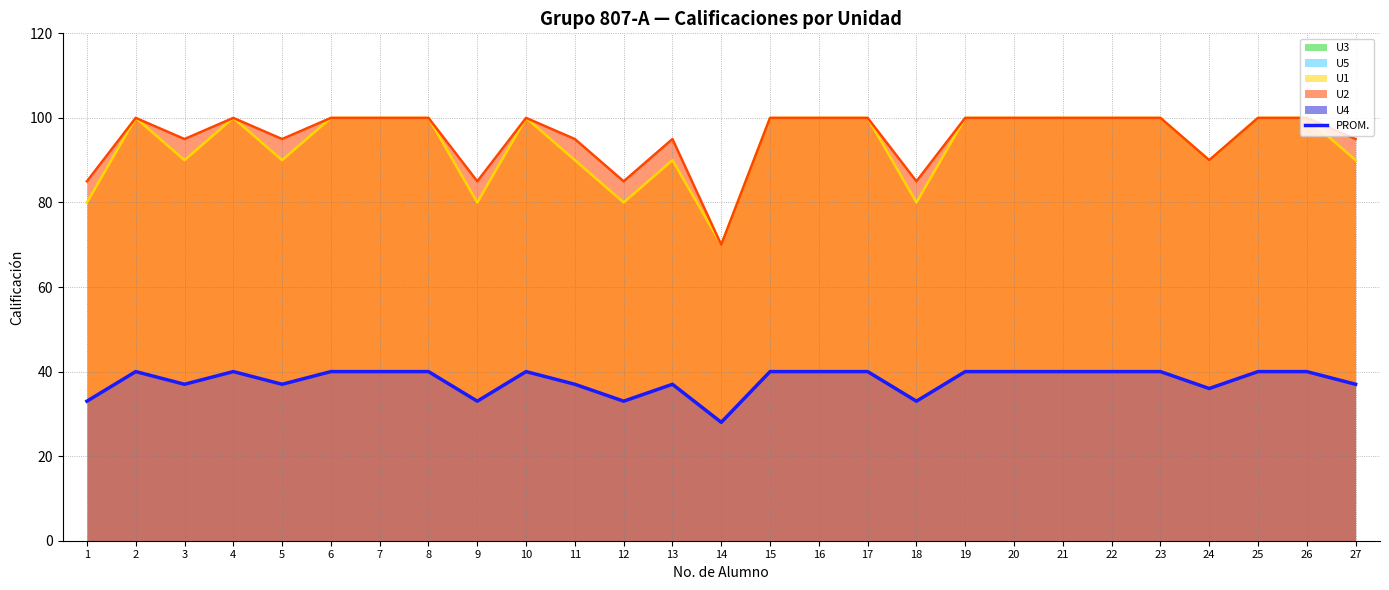

Approximately how many times larger is the value at 15 compared to 25?

1.0